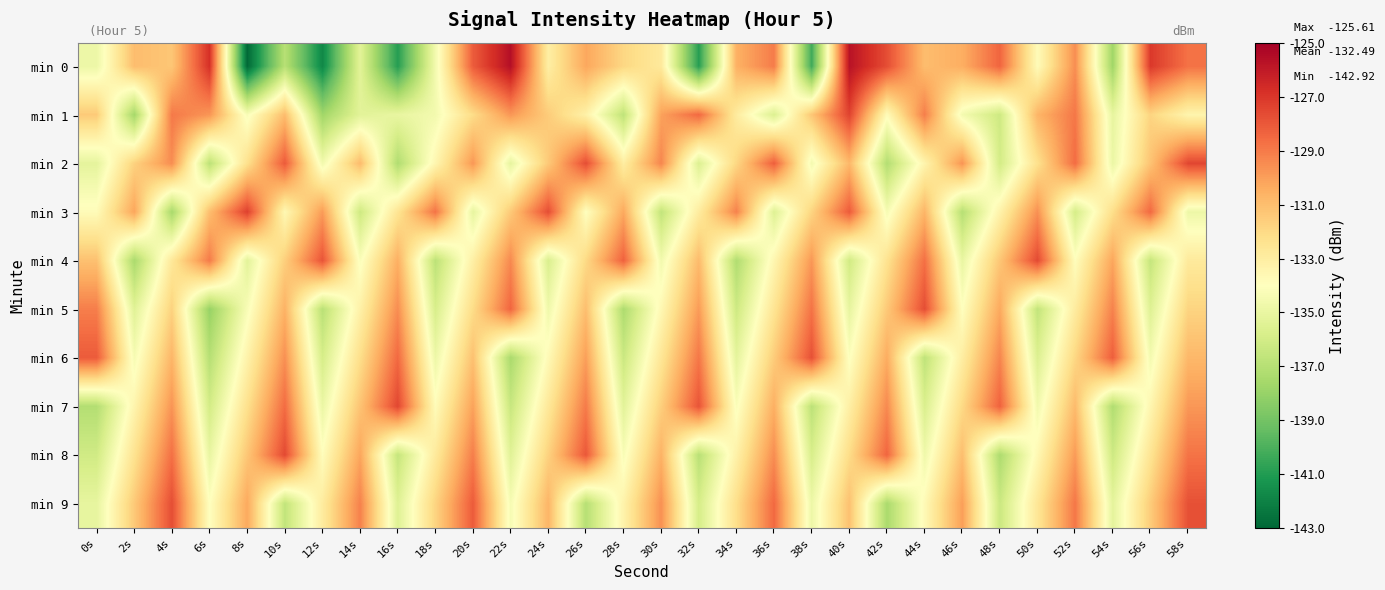

Reading right to left, list all the values displayed in this chart.

min 0: 58s=-128.8	56s=-127.1	54s=-137.7	52s=-129.5	50s=-133.8	48s=-128.4	46s=-130.5	44s=-131.0	42s=-127.7	40s=-125.7	38s=-140.3	36s=-129.0	34s=-130.6	32s=-140.9	30s=-132.8	28s=-131.9	26s=-130.2	24s=-133.1	22s=-125.6	20s=-128.1	18s=-134.6	16s=-140.9	14s=-135.3	12s=-141.8	10s=-137.0	8s=-142.9	6s=-126.8	4s=-131.3	2s=-131.0	0s=-134.8
min 1: 58s=-133.4	56s=-131.8	54s=-135.1	52s=-128.9	50s=-130.7	48s=-136.2	46s=-134.5	44s=-129.1	42s=-133.8	40s=-127.4	38s=-131.3	36s=-135.6	34s=-132.9	32s=-128.5	30s=-130.1	28s=-136.7	26s=-133.2	24s=-131.5	22s=-129.8	20s=-132.1	18s=-134.6	16s=-135.0	14s=-135.3	12s=-137.7	10s=-131.0	8s=-134.3	6s=-129.8	4s=-129.0	2s=-137.6	0s=-131.5
min 2: 58s=-127.5	56s=-131.2	54s=-134.9	52s=-128.6	50s=-132.3	48s=-136.0	46s=-129.7	44s=-133.4	42s=-137.1	40s=-130.8	38s=-134.5	36s=-128.2	34s=-131.9	32s=-135.6	30s=-129.3	28s=-133.0	26s=-127.7	24s=-131.4	22s=-135.1	20s=-129.8	18s=-133.5	16s=-137.2	14s=-130.9	12s=-134.6	10s=-128.1	8s=-132.3	6s=-136.8	4s=-129.5	2s=-131.7	0s=-135.2
min 3: 58s=-134.8	56s=-128.5	54s=-132.2	52s=-135.9	50s=-129.6	48s=-133.3	46s=-137.0	44s=-130.7	42s=-134.4	40s=-128.1	38s=-131.8	36s=-135.5	34s=-129.2	32s=-132.9	30s=-136.6	28s=-130.3	26s=-134.0	24s=-127.7	22s=-131.4	20s=-135.1	18s=-128.8	16s=-132.5	14s=-136.2	12s=-129.9	10s=-133.6	8s=-127.3	6s=-131.0	4s=-137.5	2s=-130.2	0s=-133.8
min 4: 58s=-132.8	56s=-136.5	54s=-130.2	52s=-133.9	50s=-127.6	48s=-131.3	46s=-135.0	44s=-128.7	42s=-132.4	40s=-136.1	38s=-129.8	36s=-133.5	34s=-137.2	32s=-130.9	30s=-134.6	28s=-128.3	26s=-132.0	24s=-135.7	22s=-129.4	20s=-133.1	18s=-136.8	16s=-130.5	14s=-134.2	12s=-127.9	10s=-131.6	8s=-135.3	6s=-129.0	4s=-132.7	2s=-137.4	0s=-131.1
min 5: 58s=-131.8	56s=-135.5	54s=-129.2	52s=-132.9	50s=-136.6	48s=-130.3	46s=-134.0	44s=-127.7	42s=-131.4	40s=-135.1	38s=-128.8	36s=-132.5	34s=-136.2	32s=-129.9	30s=-133.6	28s=-137.3	26s=-131.0	24s=-134.7	22s=-128.4	20s=-132.1	18s=-135.8	16s=-129.5	14s=-133.2	12s=-136.9	10s=-130.6	8s=-134.3	6s=-138.0	4s=-131.7	2s=-135.4	0s=-129.1
min 6: 58s=-130.8	56s=-134.5	54s=-128.2	52s=-131.9	50s=-135.6	48s=-129.3	46s=-133.0	44s=-136.7	42s=-130.4	40s=-134.1	38s=-127.8	36s=-131.5	34s=-135.2	32s=-128.9	30s=-132.6	28s=-136.3	26s=-130.0	24s=-133.7	22s=-137.4	20s=-131.1	18s=-134.8	16s=-128.5	14s=-132.2	12s=-135.9	10s=-129.6	8s=-133.3	6s=-137.0	4s=-130.7	2s=-134.4	0s=-128.1
min 7: 58s=-129.8	56s=-133.5	54s=-137.2	52s=-130.9	50s=-134.6	48s=-128.3	46s=-132.0	44s=-135.7	42s=-129.4	40s=-133.1	38s=-136.8	36s=-130.5	34s=-134.2	32s=-127.9	30s=-131.6	28s=-135.3	26s=-129.0	24s=-132.7	22s=-136.4	20s=-130.1	18s=-133.8	16s=-127.5	14s=-131.2	12s=-134.9	10s=-128.6	8s=-132.3	6s=-136.0	4s=-129.7	2s=-133.4	0s=-137.1
min 8: 58s=-128.8	56s=-132.5	54s=-136.2	52s=-129.9	50s=-133.6	48s=-137.3	46s=-131.0	44s=-134.7	42s=-128.4	40s=-132.1	38s=-135.8	36s=-129.5	34s=-133.2	32s=-136.9	30s=-130.6	28s=-134.3	26s=-128.0	24s=-131.7	22s=-135.4	20s=-129.1	18s=-132.8	16s=-136.5	14s=-130.2	12s=-133.9	10s=-127.6	8s=-131.3	6s=-135.0	4s=-128.7	2s=-132.4	0s=-136.1
min 9: 58s=-127.8	56s=-131.5	54s=-135.2	52s=-128.9	50s=-132.6	48s=-136.3	46s=-130.0	44s=-133.7	42s=-137.4	40s=-131.1	38s=-134.8	36s=-128.5	34s=-132.2	32s=-135.9	30s=-129.6	28s=-133.3	26s=-137.0	24s=-130.7	22s=-134.4	20s=-128.1	18s=-131.8	16s=-135.5	14s=-129.2	12s=-132.9	10s=-136.6	8s=-130.3	6s=-134.0	4s=-127.7	2s=-131.4	0s=-135.1